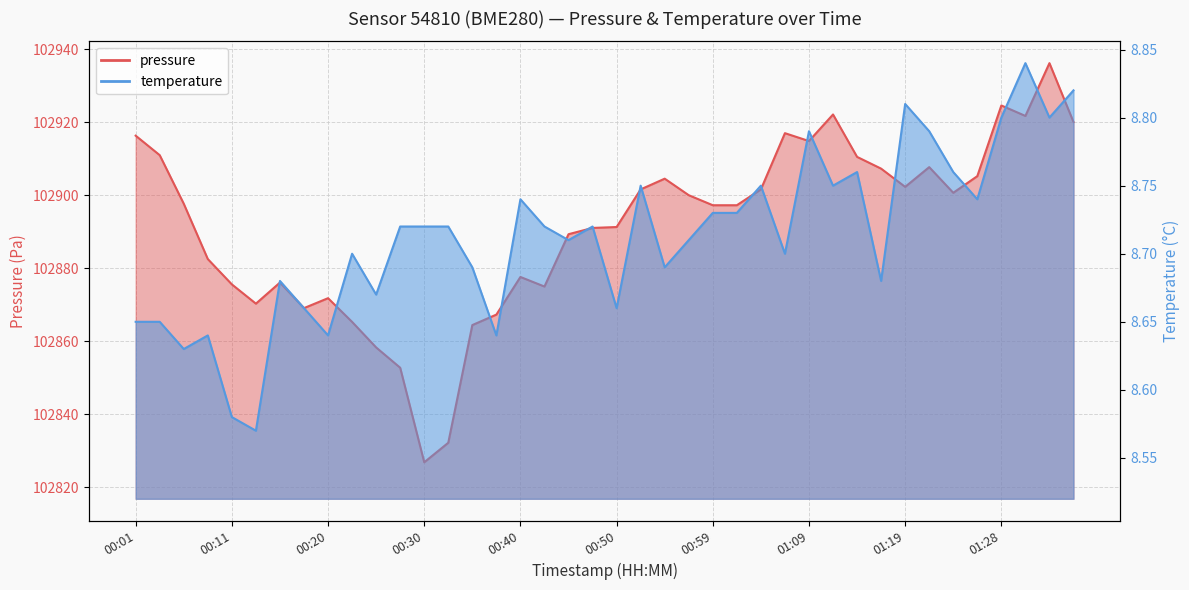

How many series are shown in this chart?

2